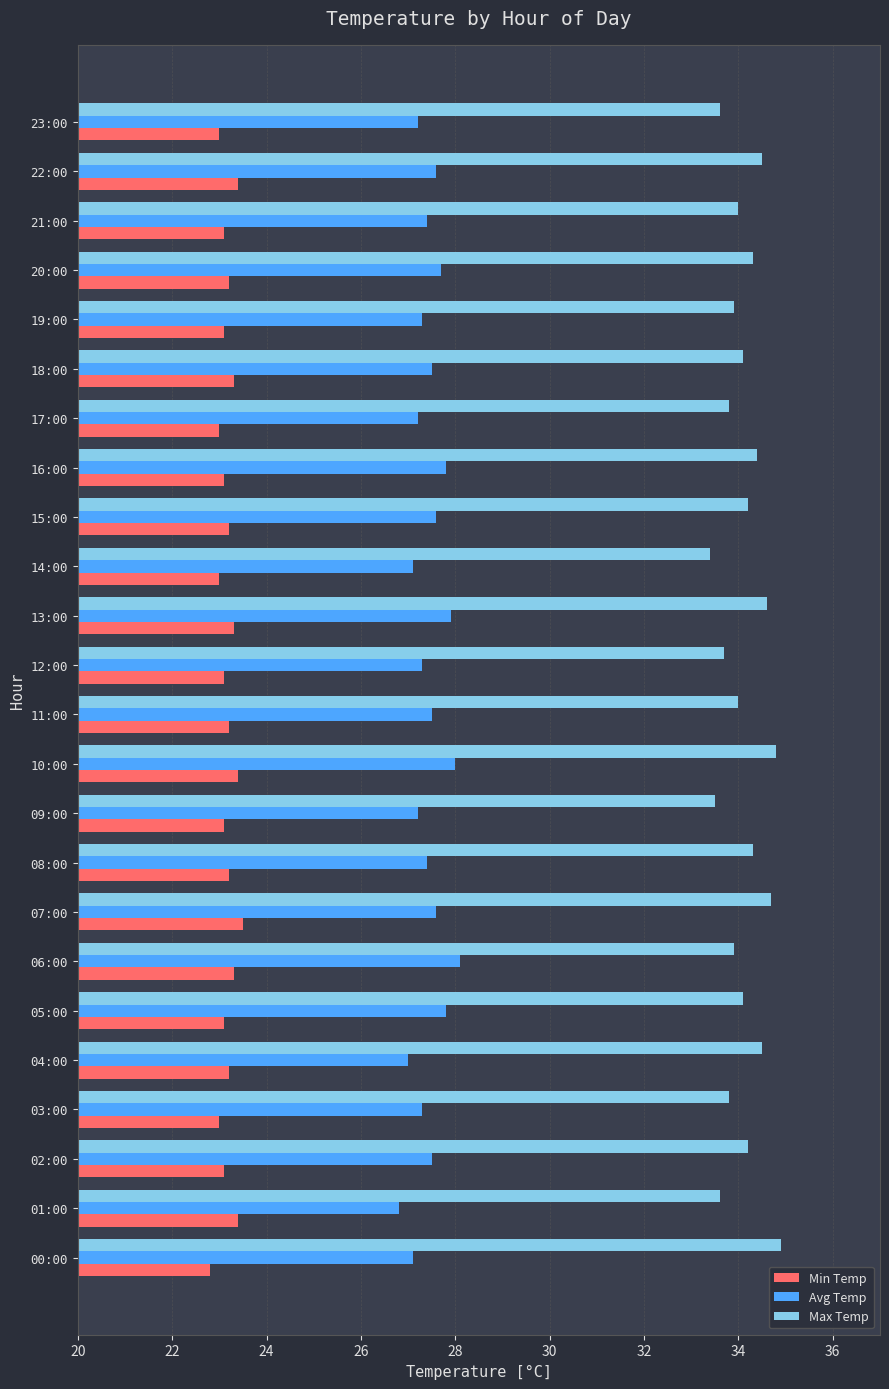

Which series has the largest total across all categories?

Max Temp